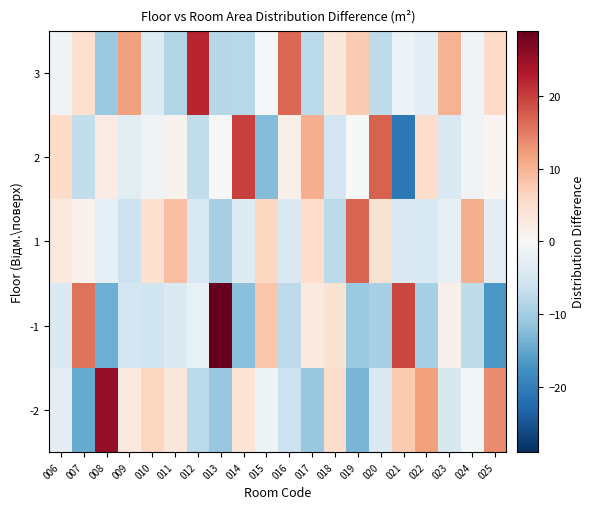

List the series in order of their peak value, lowest first.

1, 2, 3, -2, -1